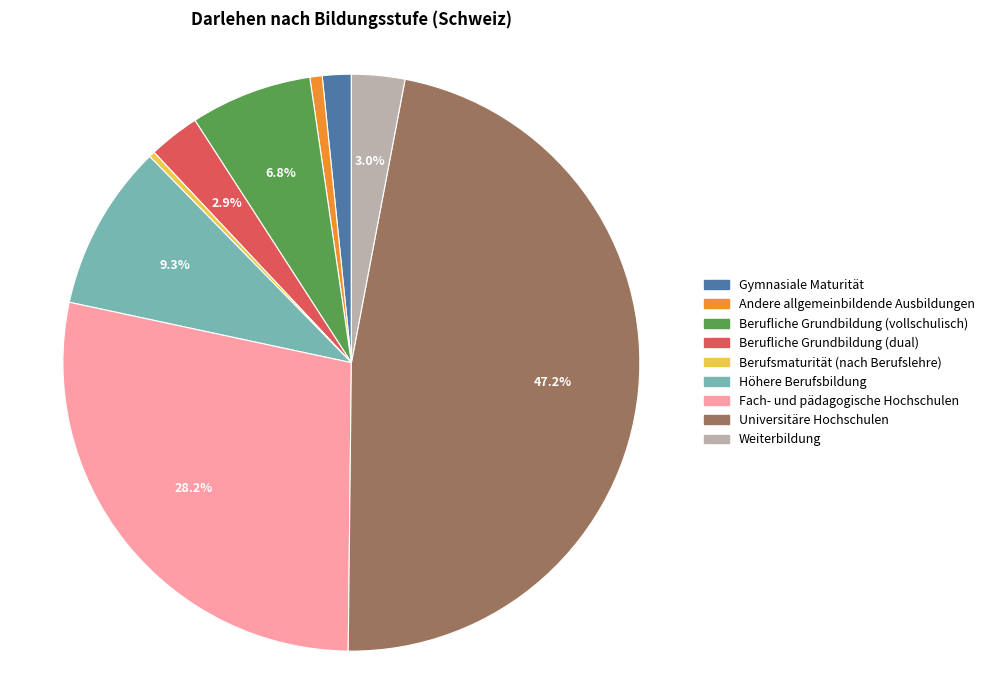

To the nearest percent, what is the difference between the largest and smallest slice percentages?

47%